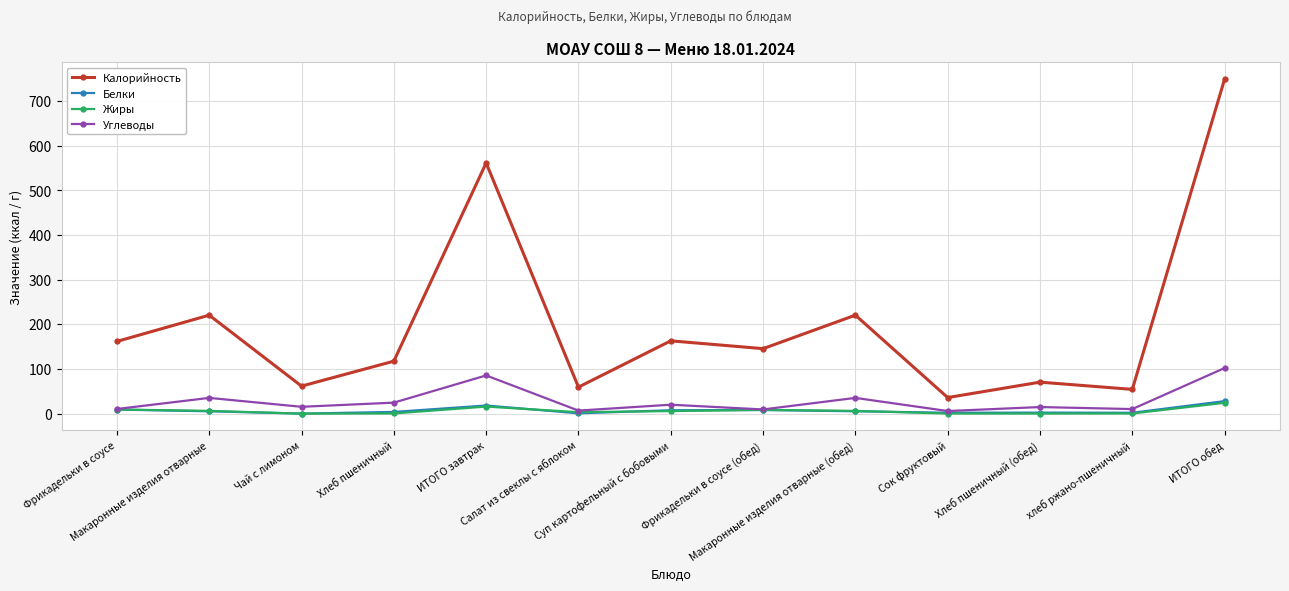

How many values in the Калорийность series are below 145?

6